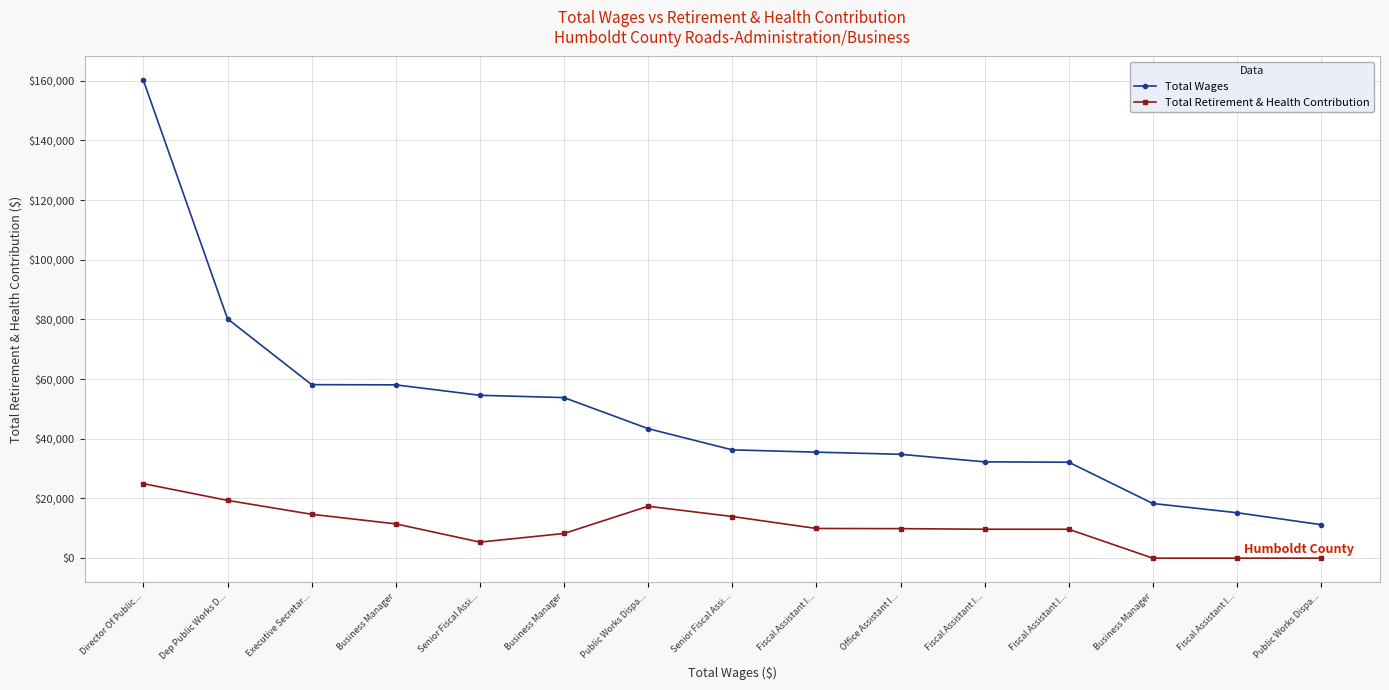

What are all the series names shown in the legend?

Total Wages, Total Retirement & Health Contribution